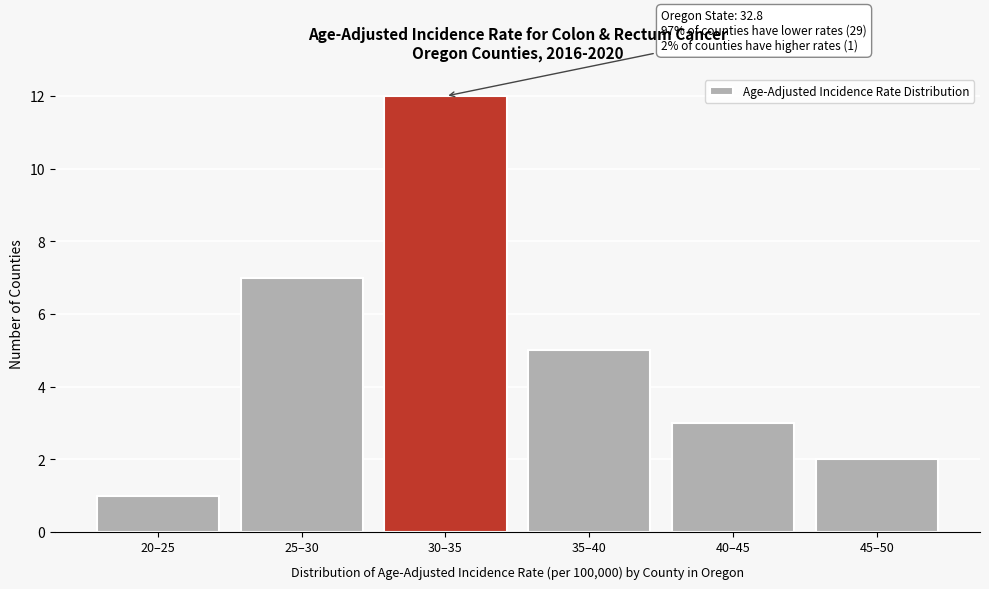

Reading right to left, list all the values displayed in this chart.

2	3	5	12	7	1